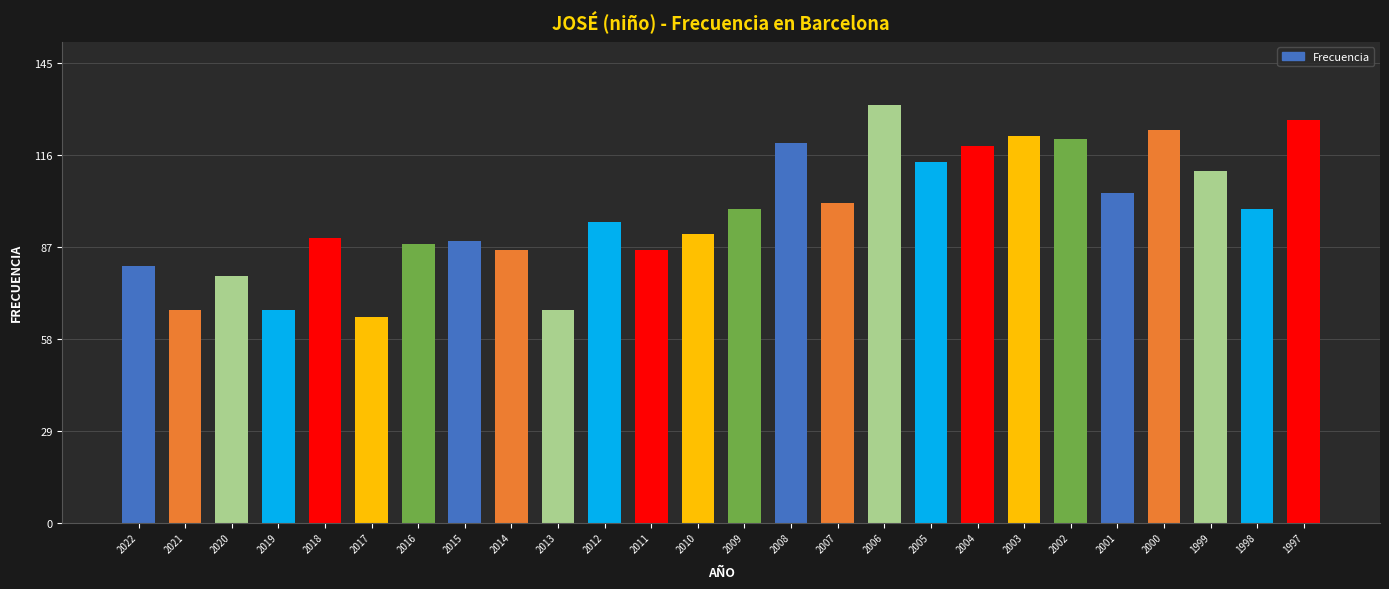

At which category does the chart reach its peak across all series?

2006